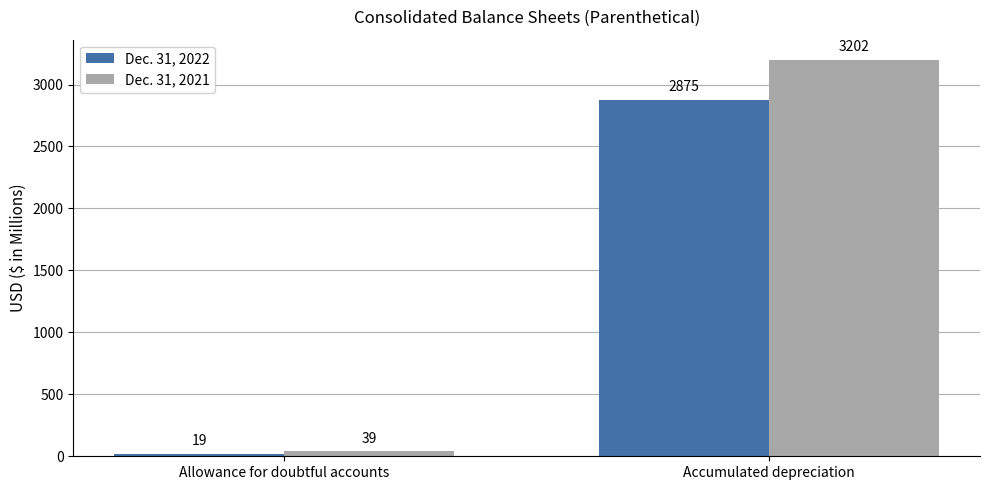

At how many categories does at least one series exceed 1222?

1